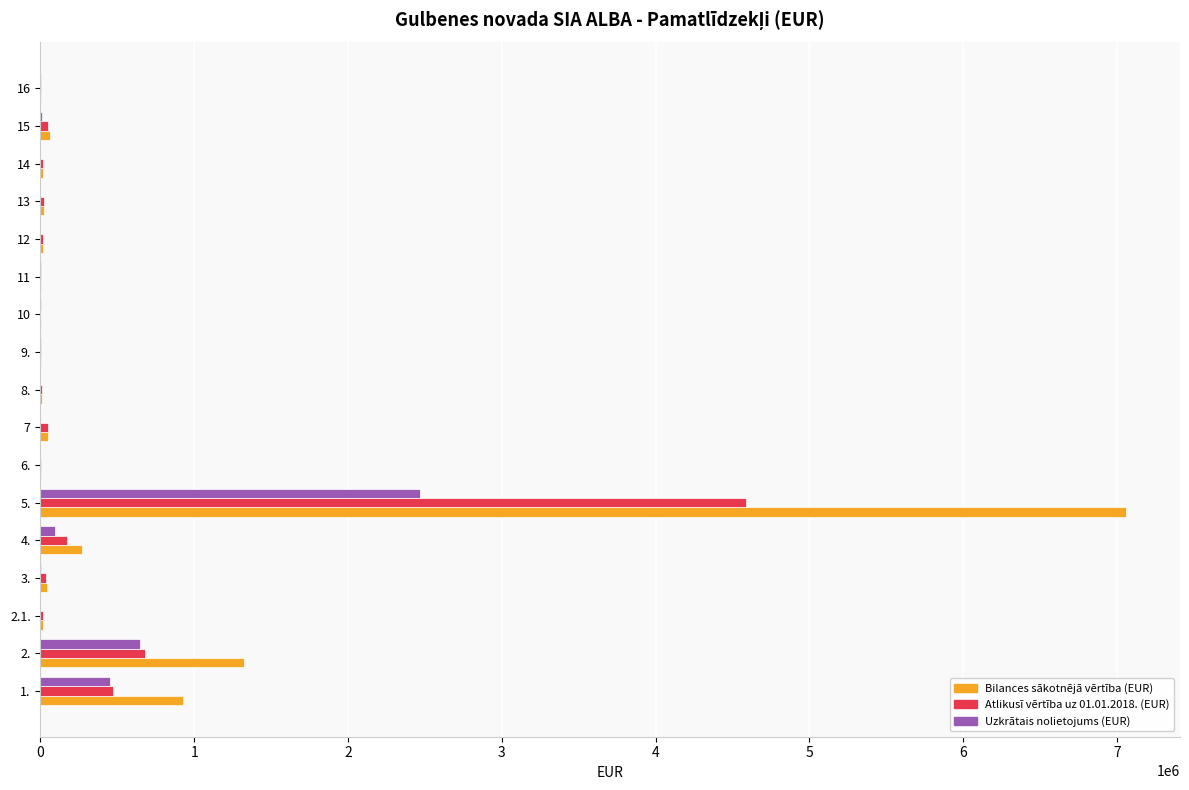

Which series has the largest range (max minus min)?

Bilances sākotnējā vērtība (EUR)